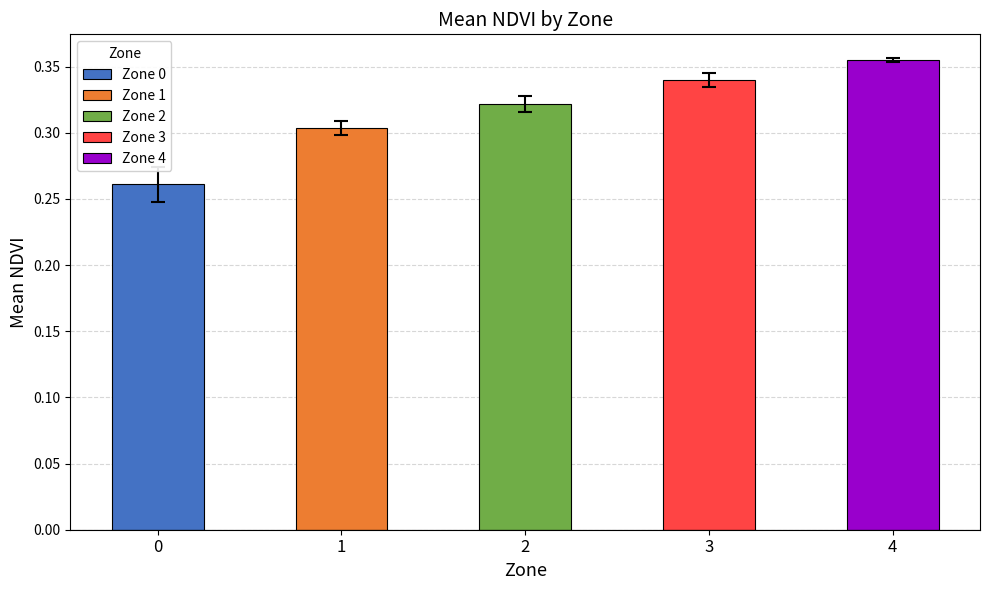

What is the change in value from 0 to 3?

+0.1